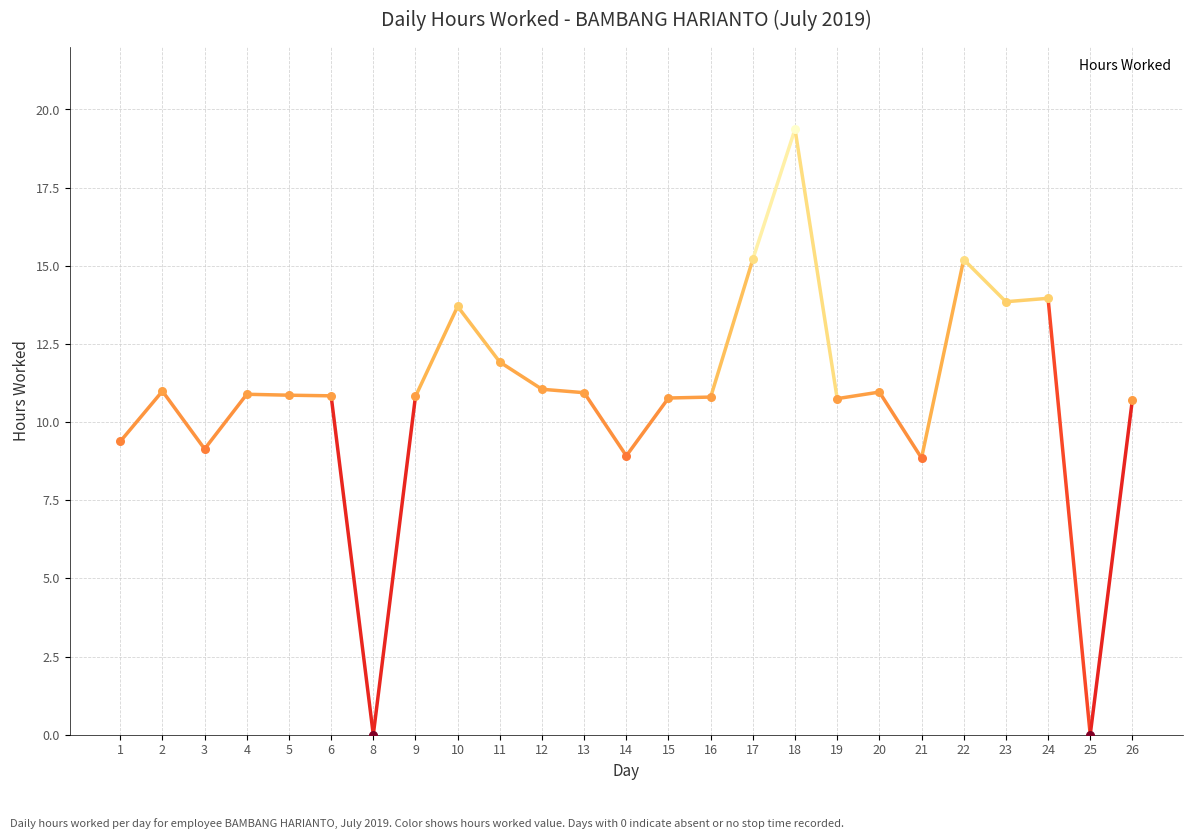

Between 18 and 4, which is larger?

18